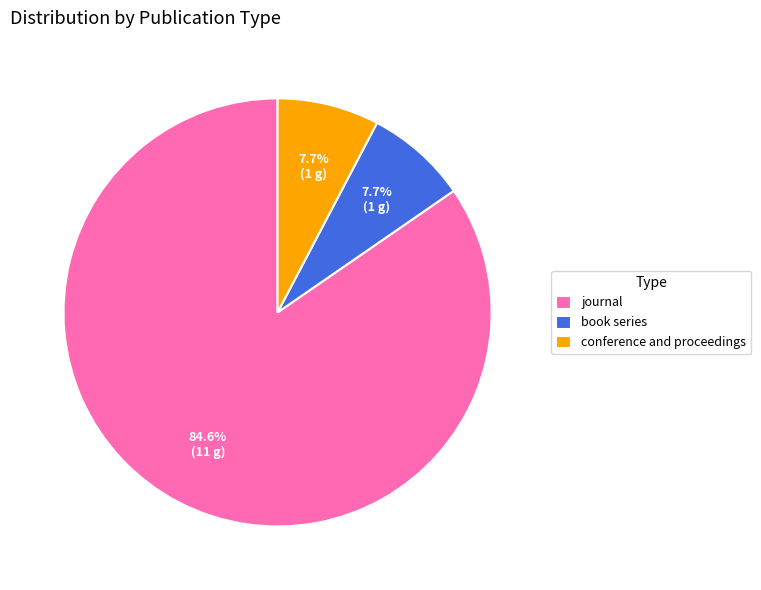

To the nearest percent, what is the average slice percentage?

33%